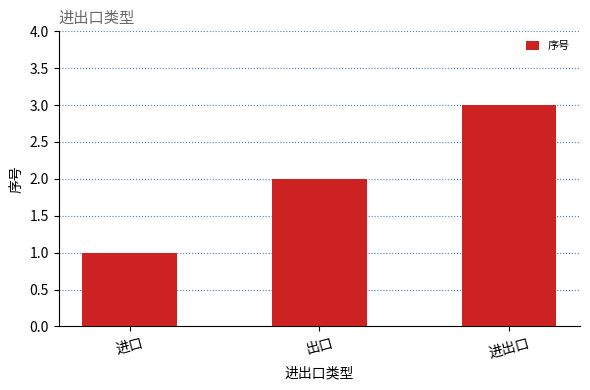

Approximately how many times larger is the value at 进出口 compared to 出口?

1.5